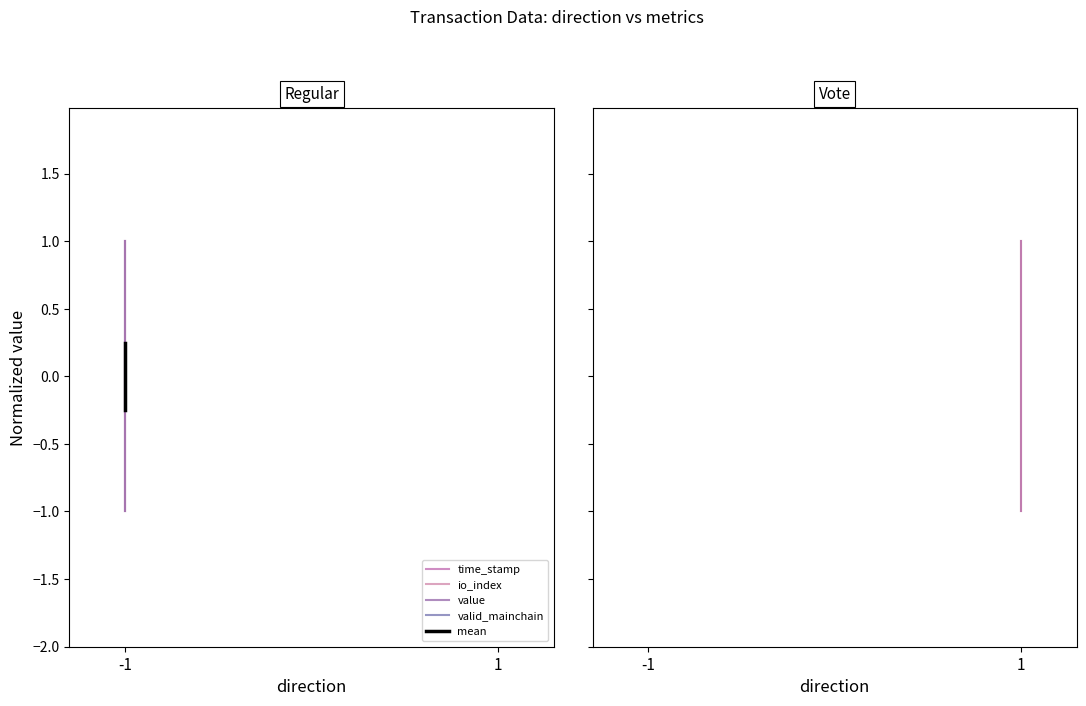

Is this an area chart (filled region under the line)?

No